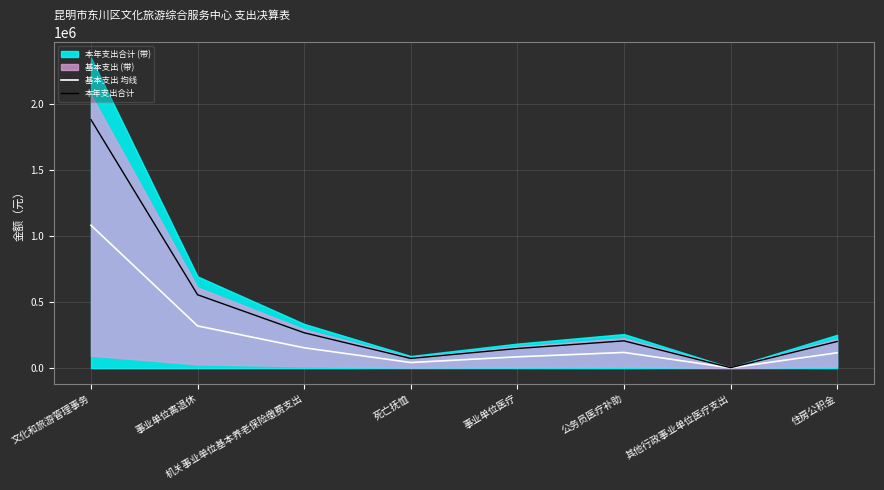

True or false: 本年支出合计 and 基本支出 均线 cross at least once.

False